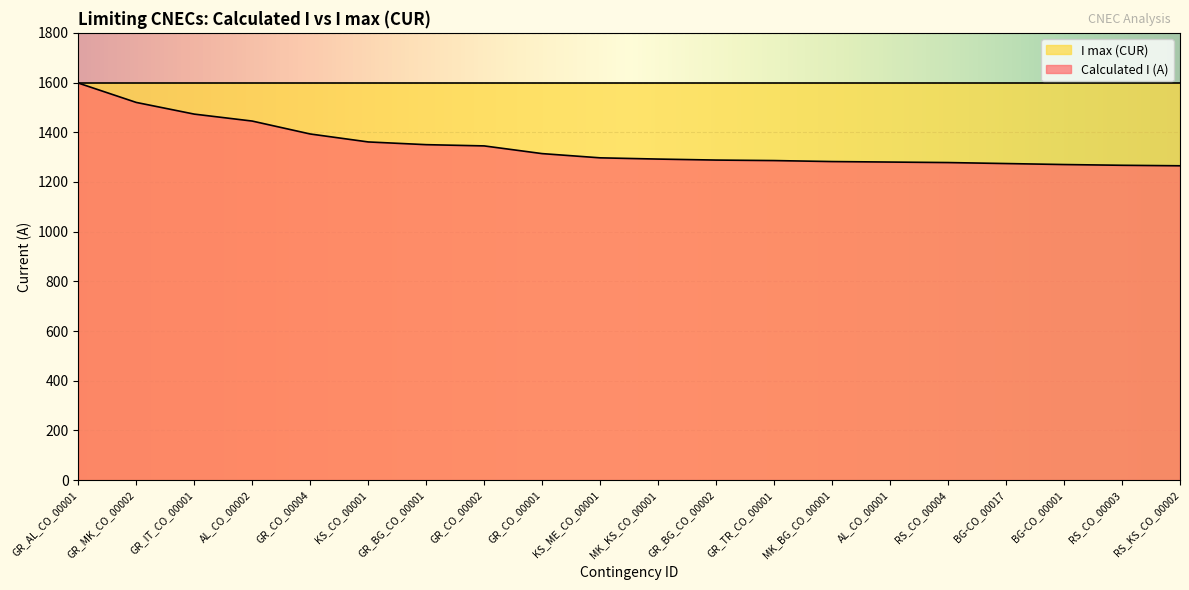

What is the maximum value shown in the chart?

1600